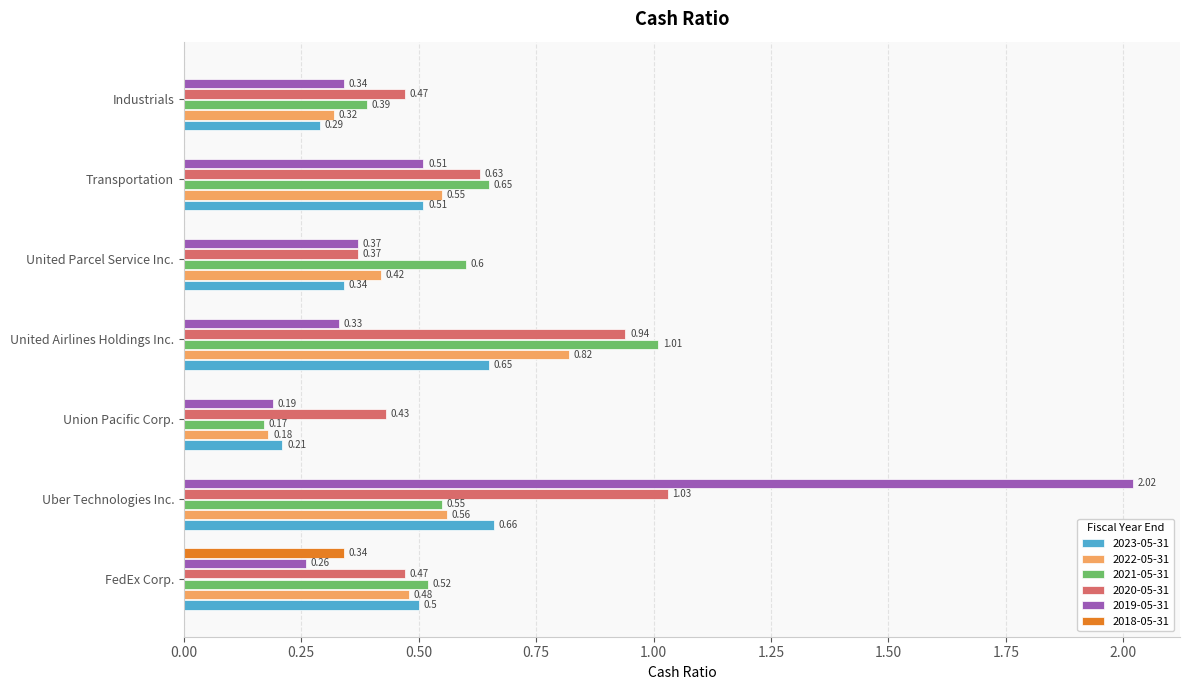

Which category has the highest value in the 2023-05-31 series?

Uber Technologies Inc.